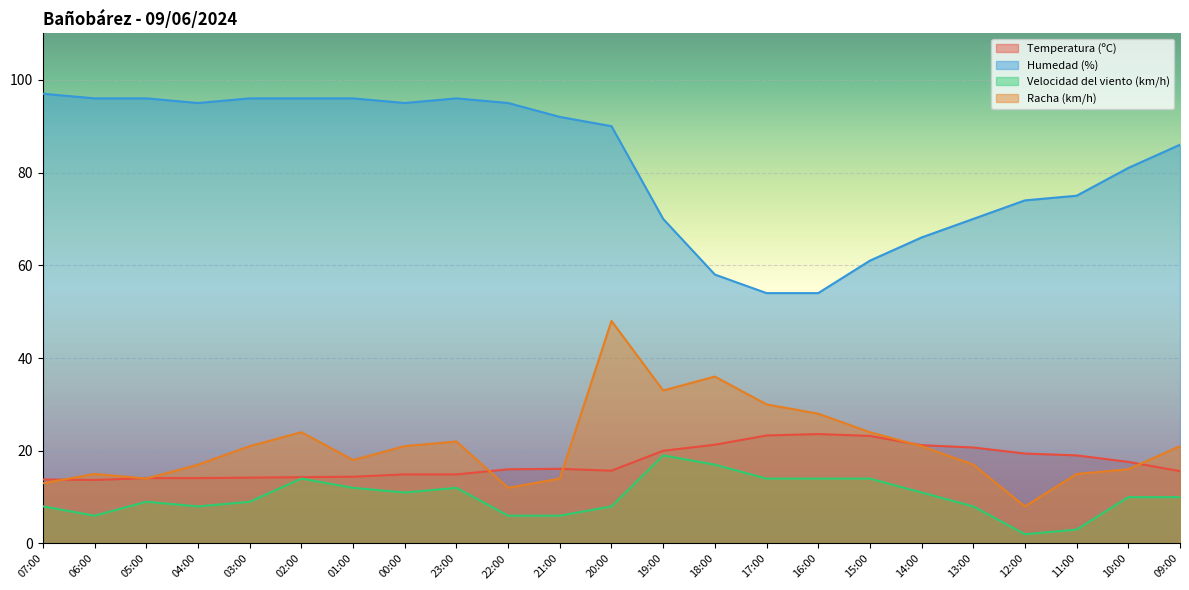

What is the total value across all series at 10:00?

124.6